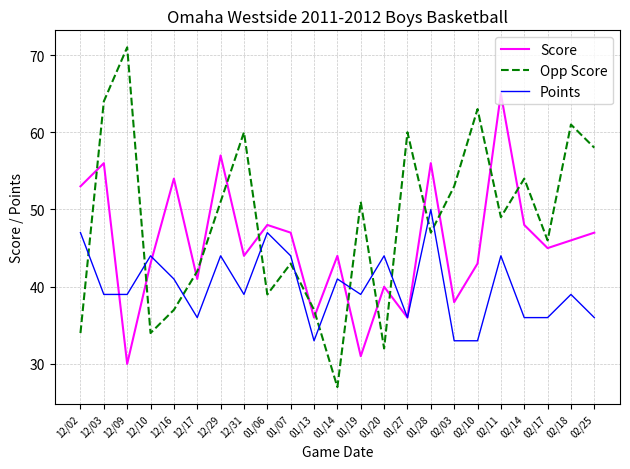

Count the number of data series in this chart.

3